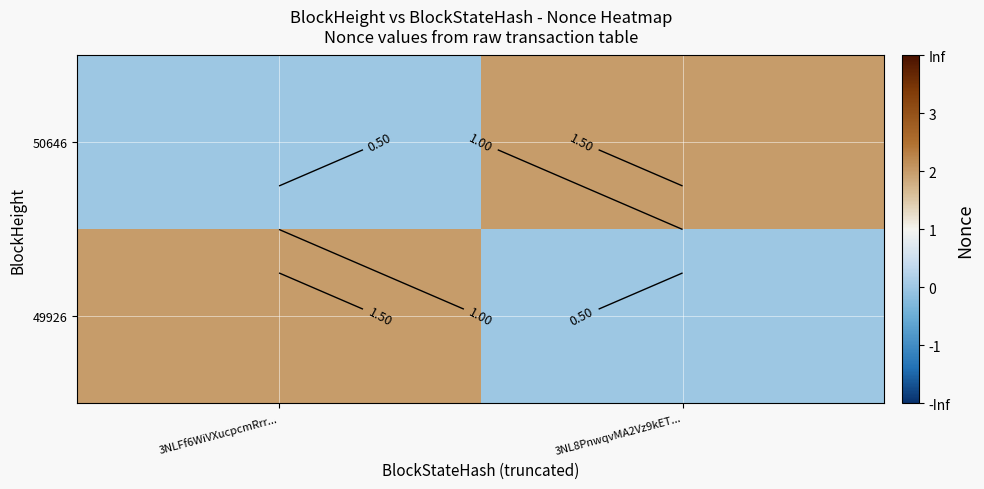

Is the value of 50646 at 3NLFf6WiVXucpcmRrr... greater than the value of 49926 at 3NL8PnwqvMA2Vz9kET...?

No